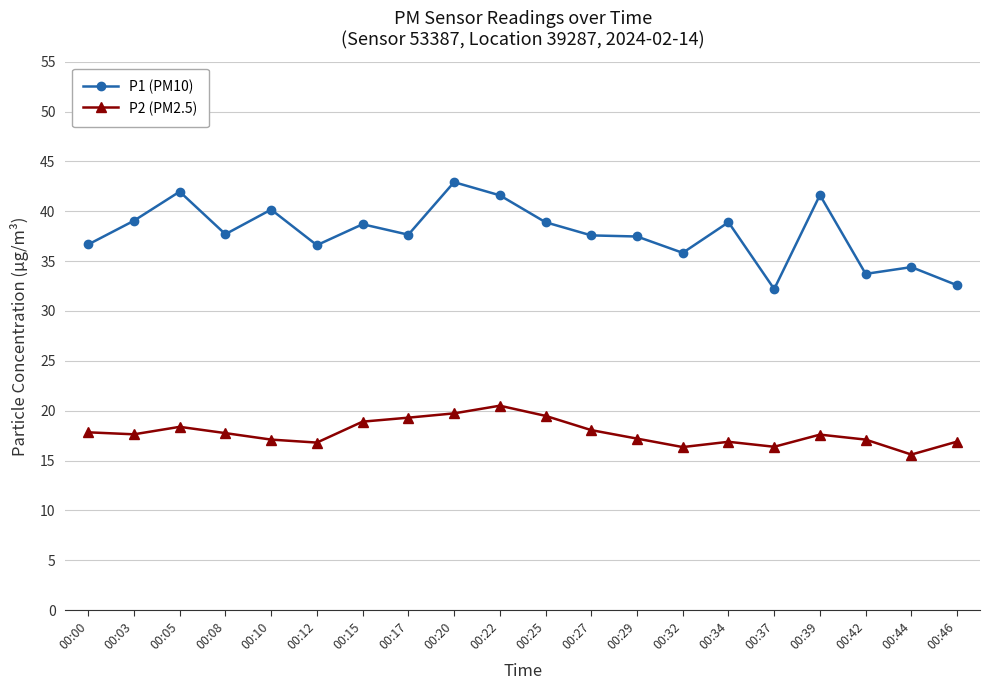

How many lines are shown in the chart?

2